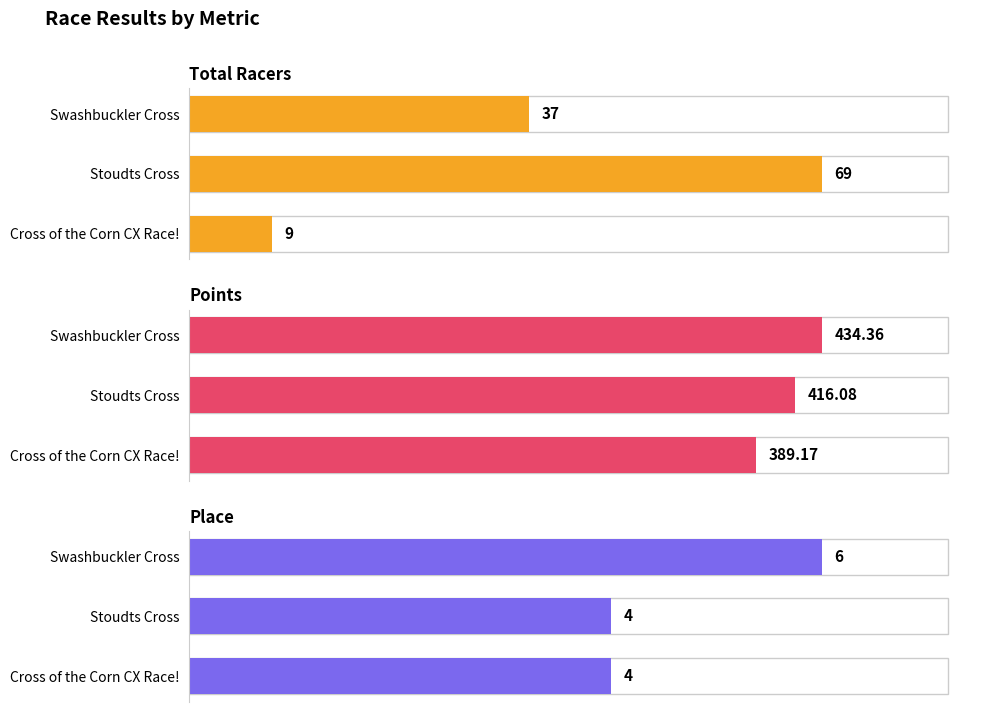

True or false: Place has a value of 4.0 at Stoudts Cross.

True